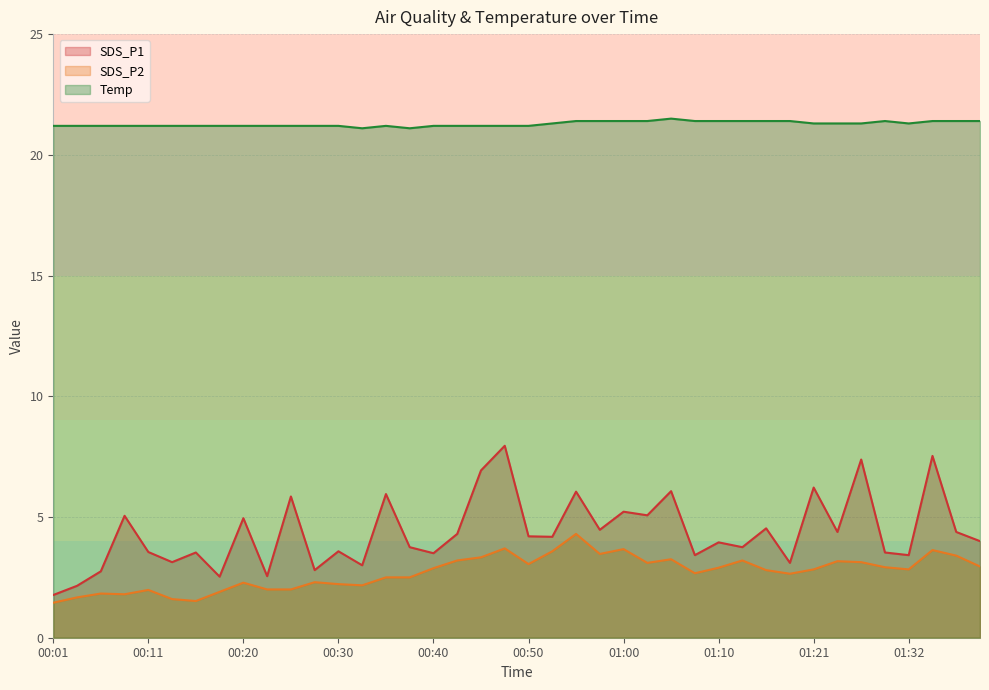

What is the value of the Temp point at the 10th from the left?

21.2